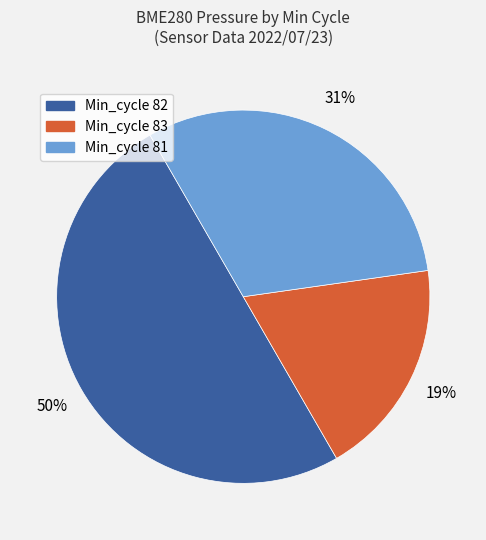

Rank the categories by value from highest to lowest.

Min_cycle 82, Min_cycle 81, Min_cycle 83